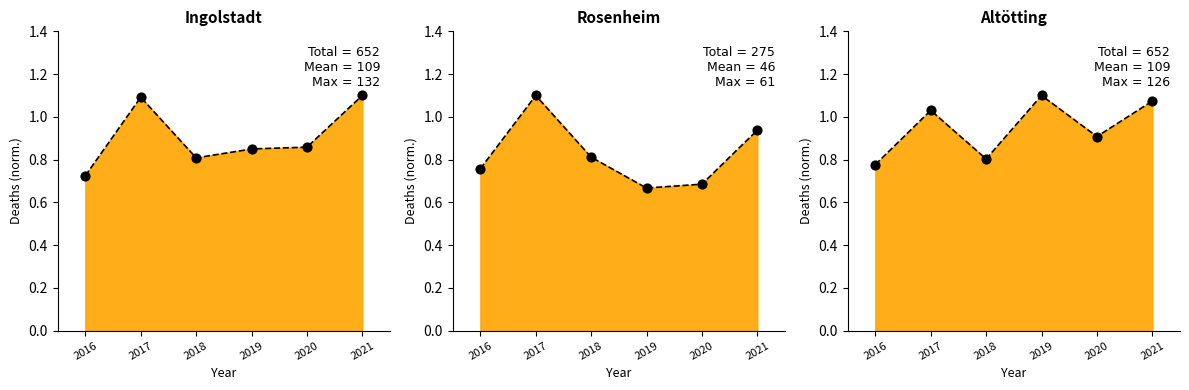

Is the value of Rosenheim at 2016 greater than the value of Altötting at 2017?

No